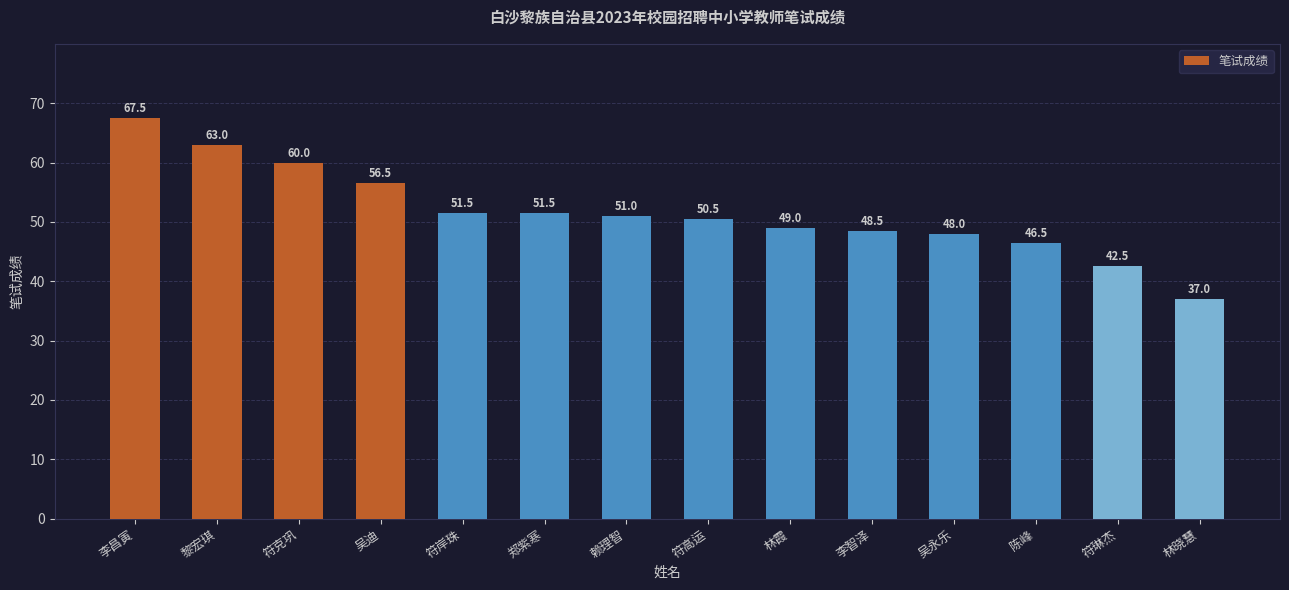

Reading left to right, list all the values displayed in this chart.

李昌寅=67.5	黎宏琪=63.0	符克巩=60.0	吴迪=56.5	符岸珠=51.5	郑紫寒=51.5	赖理智=51.0	符高运=50.5	林霞=49.0	李智泽=48.5	吴永乐=48.0	陈峰=46.5	符琳杰=42.5	林晓慧=37.0